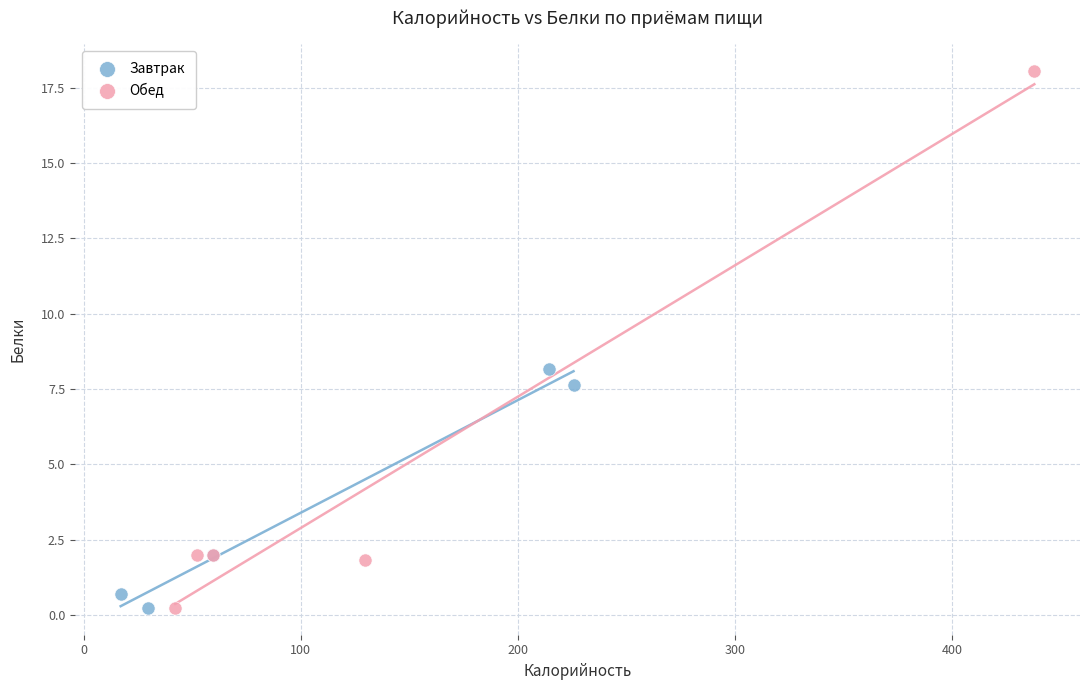

Which series has the widest spread of Y values?

Обед